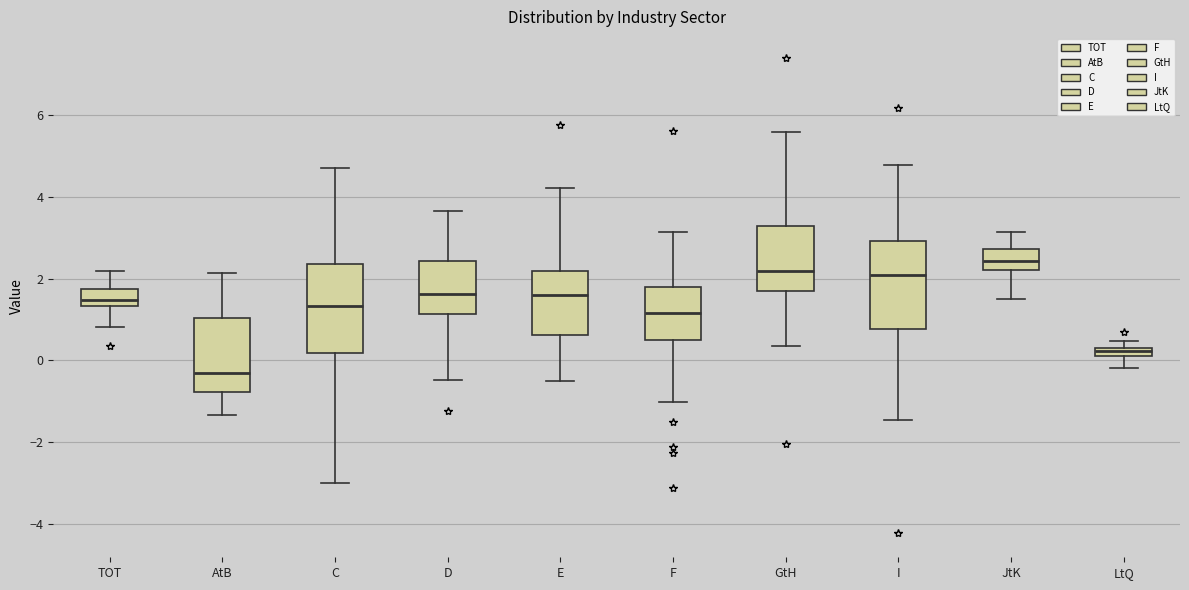

Where is the upper edge of the box for I on the y-axis? The values are not printed on the chart, so give them approximately, as read against the axis.

3.0